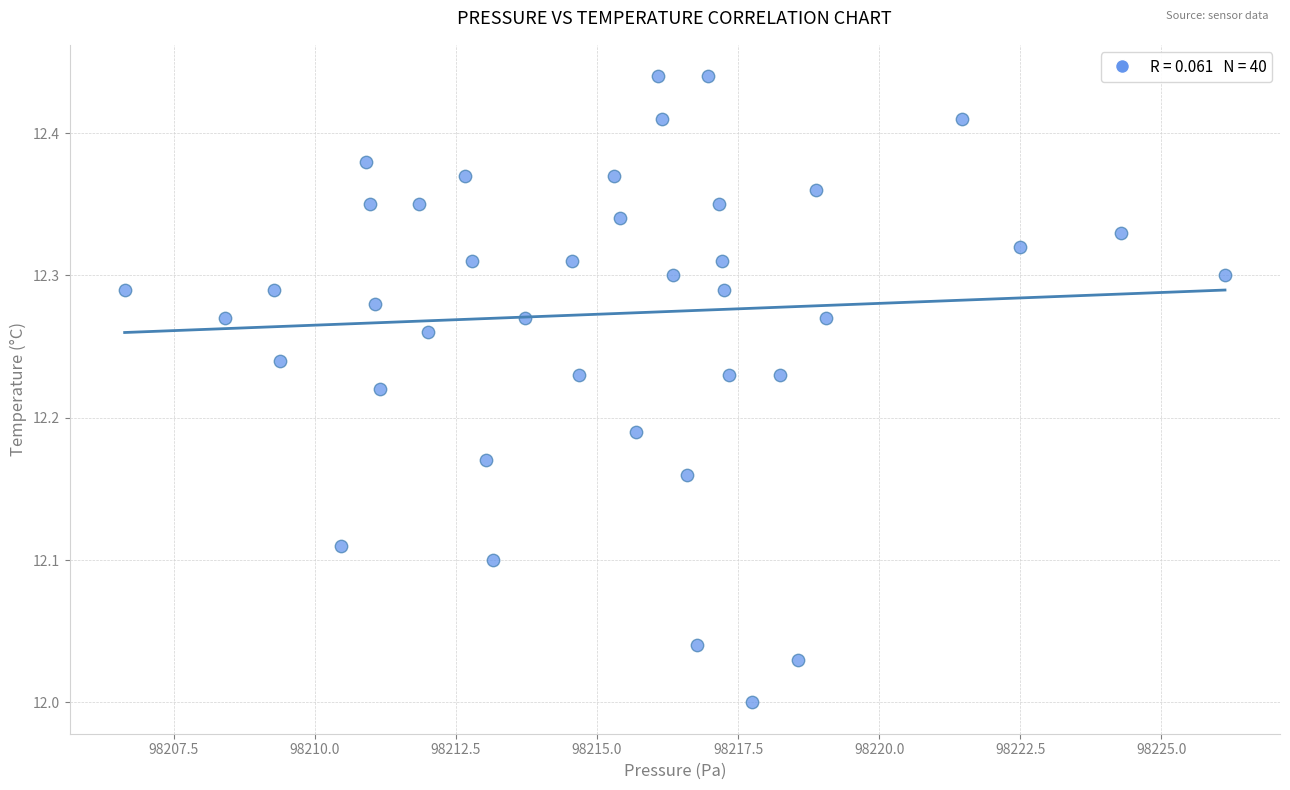

What is the range of X values (max minus min)?

19.5